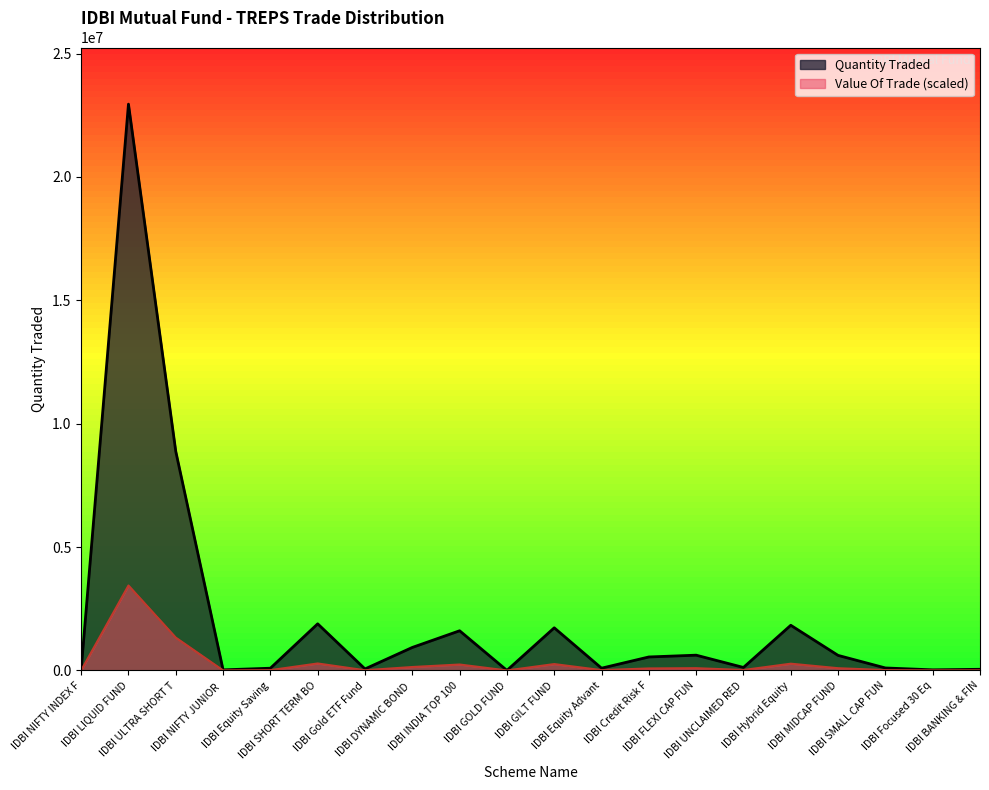

How many lines are shown in the chart?

2